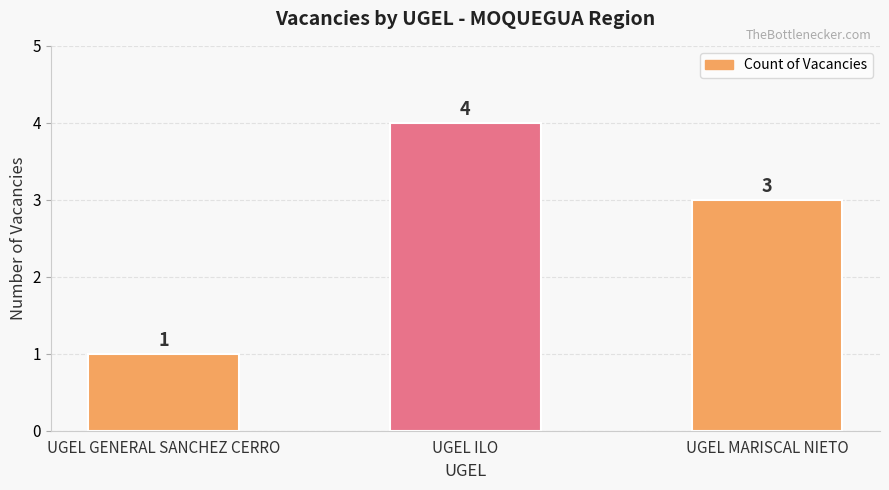

What is the difference between the maximum and minimum values?

3